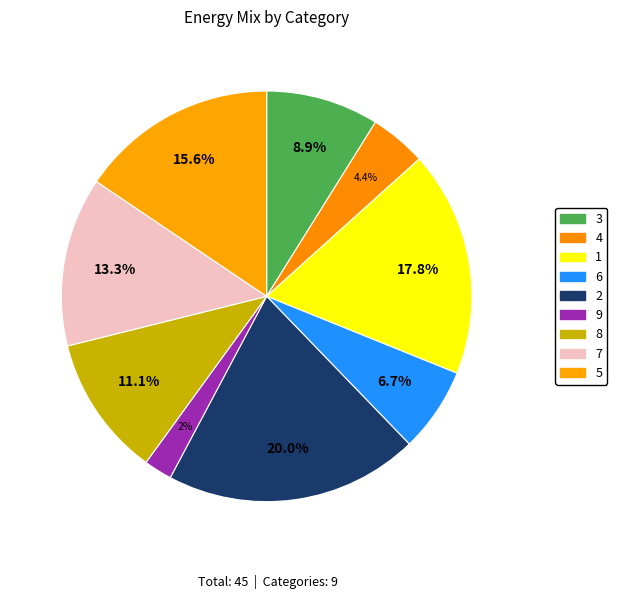

Is it true that 4 is 4% of the pie?

True